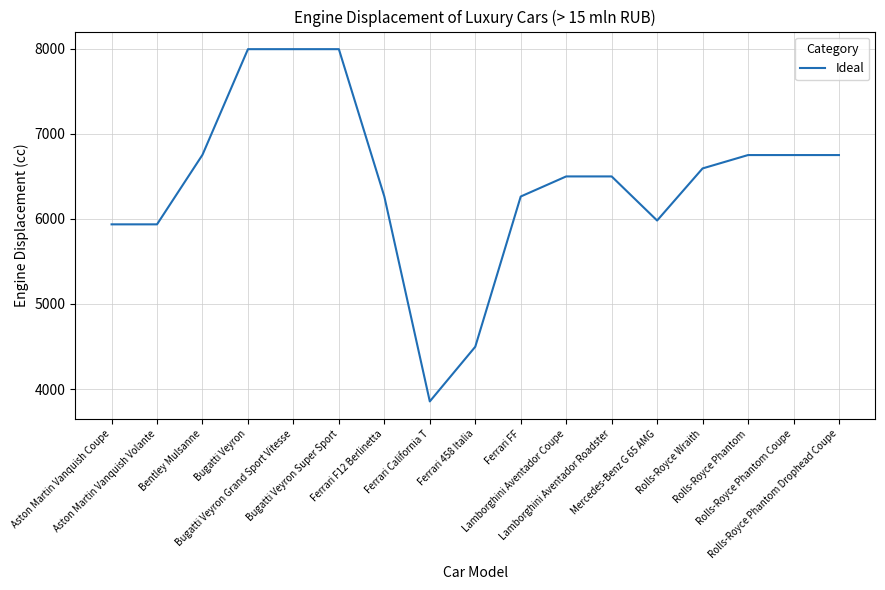

The value at Lamborghini Aventador Coupe is 9970. True or false?

False